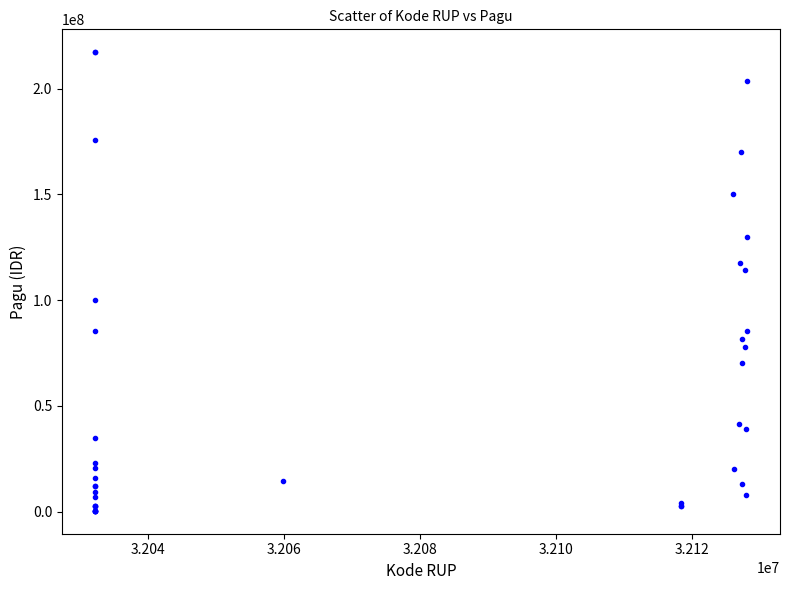

What Y value in the scatter plot is closest to 108830000?

114296000